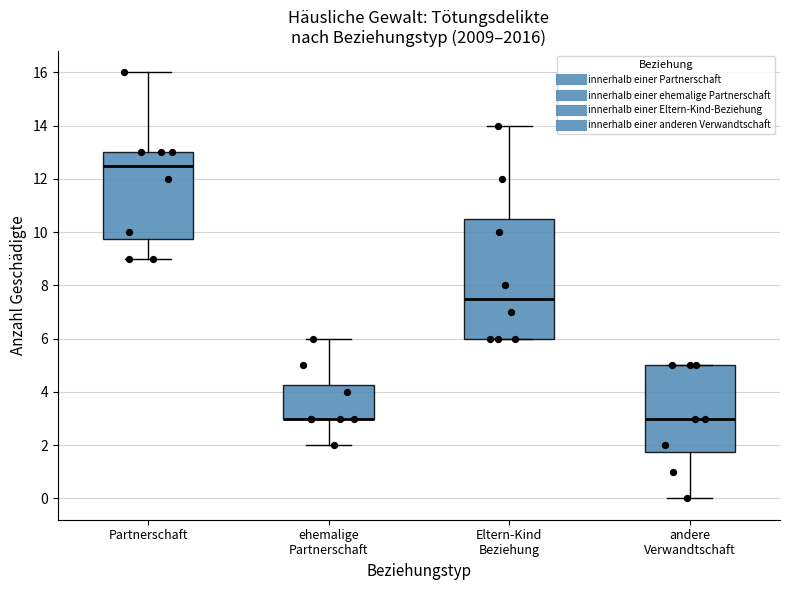

Where is the lower edge of the box for ehemalige Partnerschaft on the y-axis? The values are not printed on the chart, so give them approximately, as read against the axis.

3.0